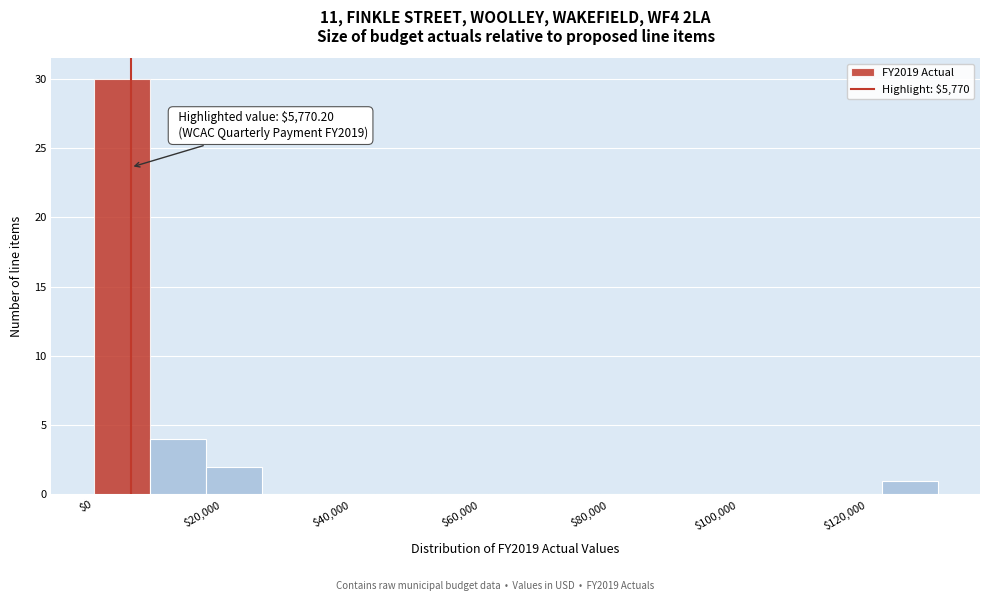

Over which range of the x-axis is the bar tallest?

0 to 8000